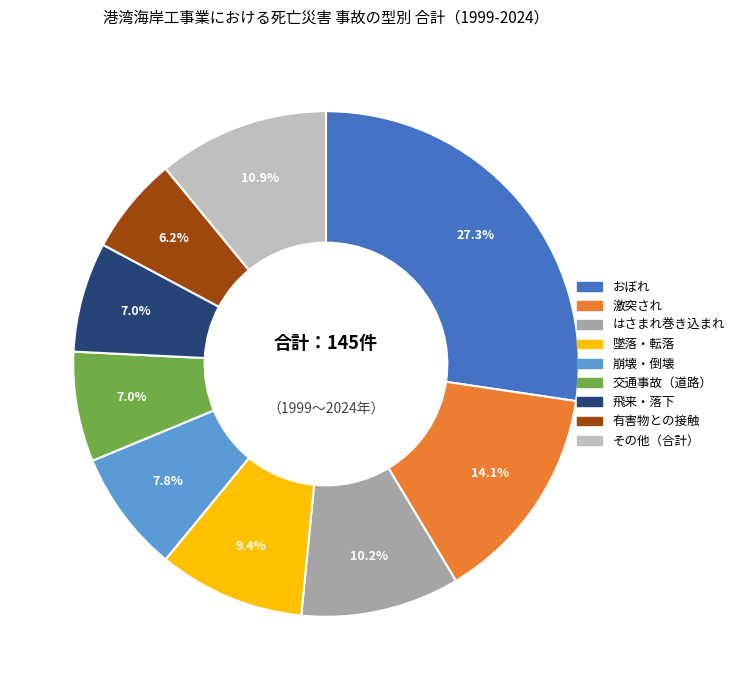

Does any single category account for the majority?

No